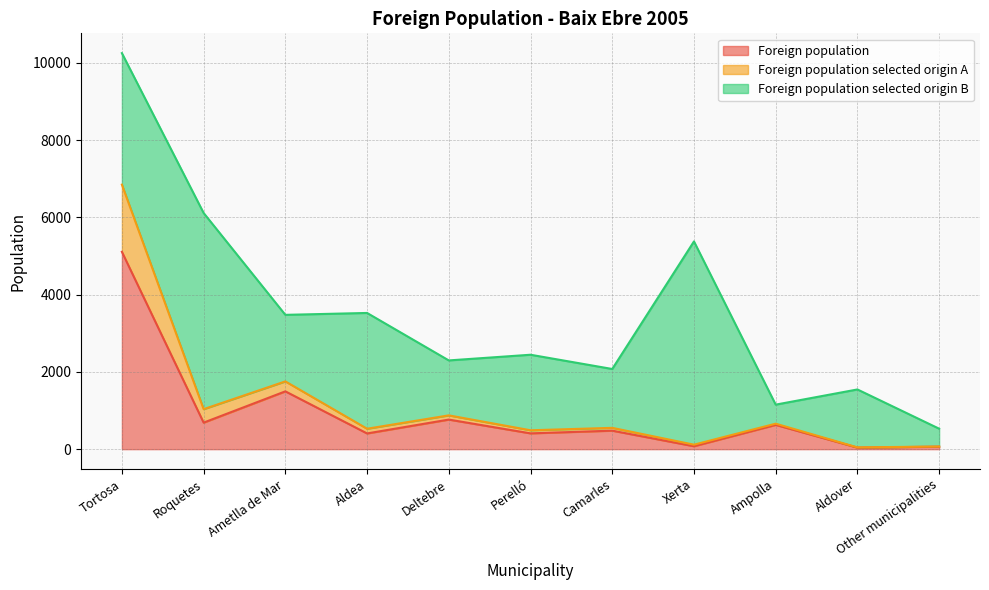

At which category is the sum across all series the highest?

Tortosa